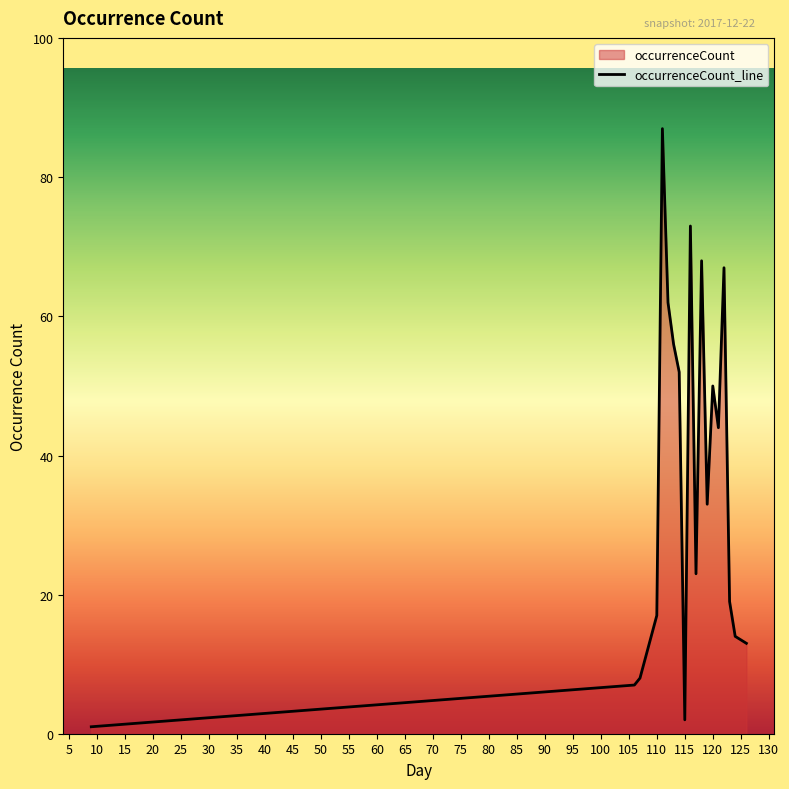

What is the approximate value at 112?

62